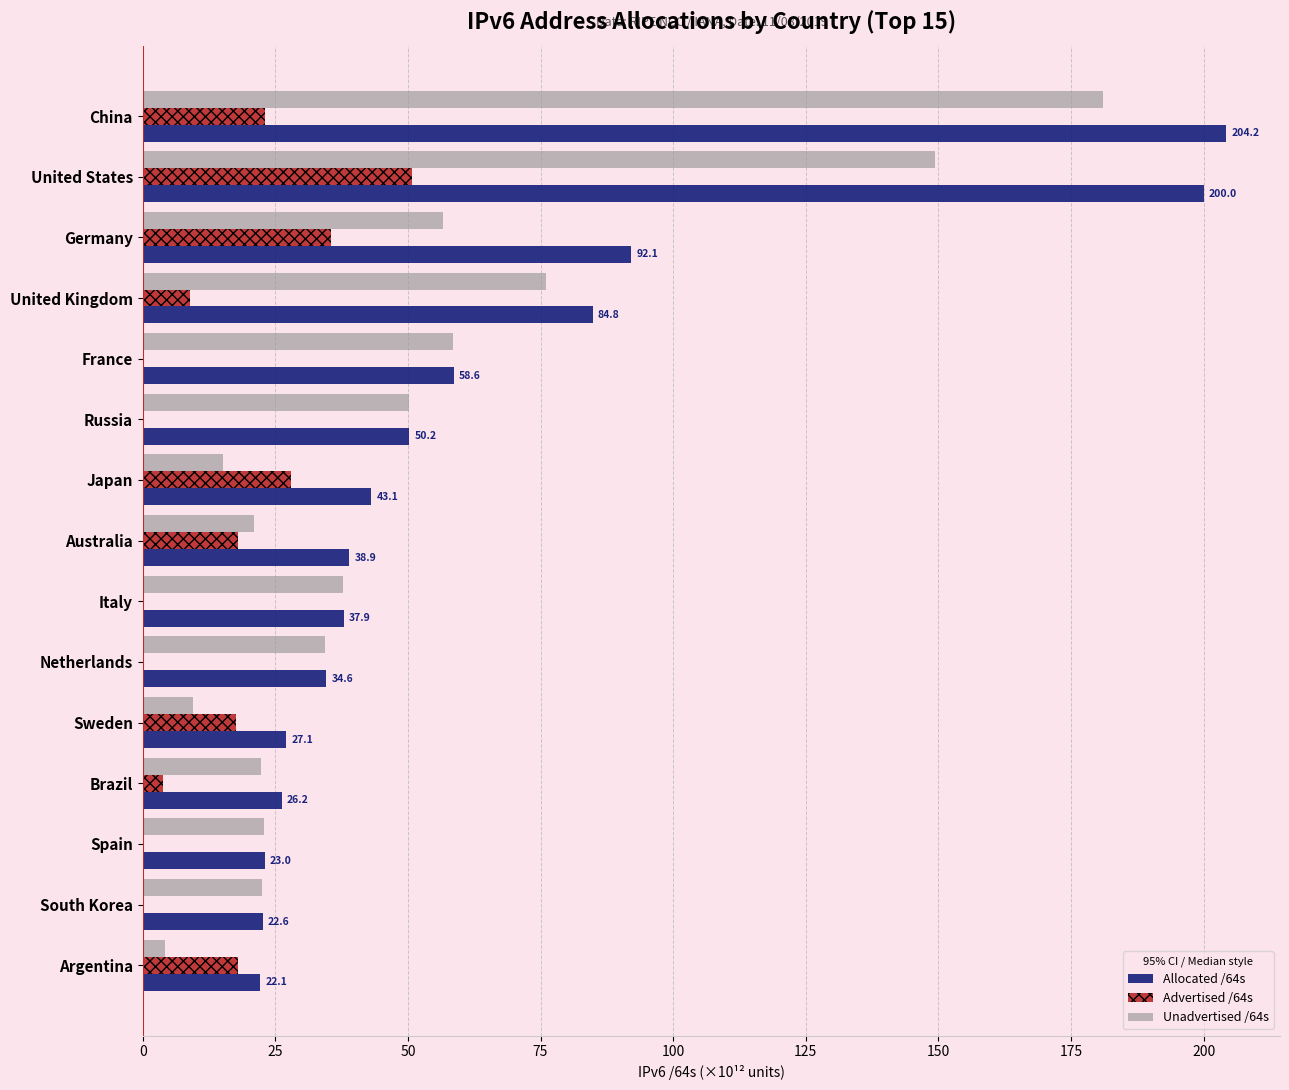

How many series are shown in this chart?

3